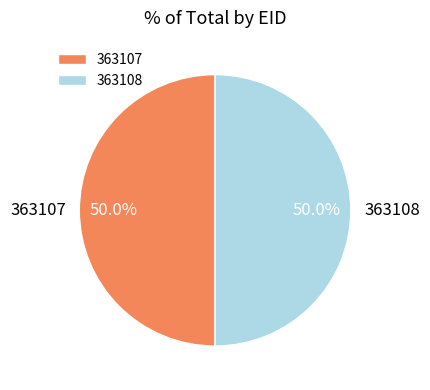

To the nearest percent, what portion does 363108 represent?

50%